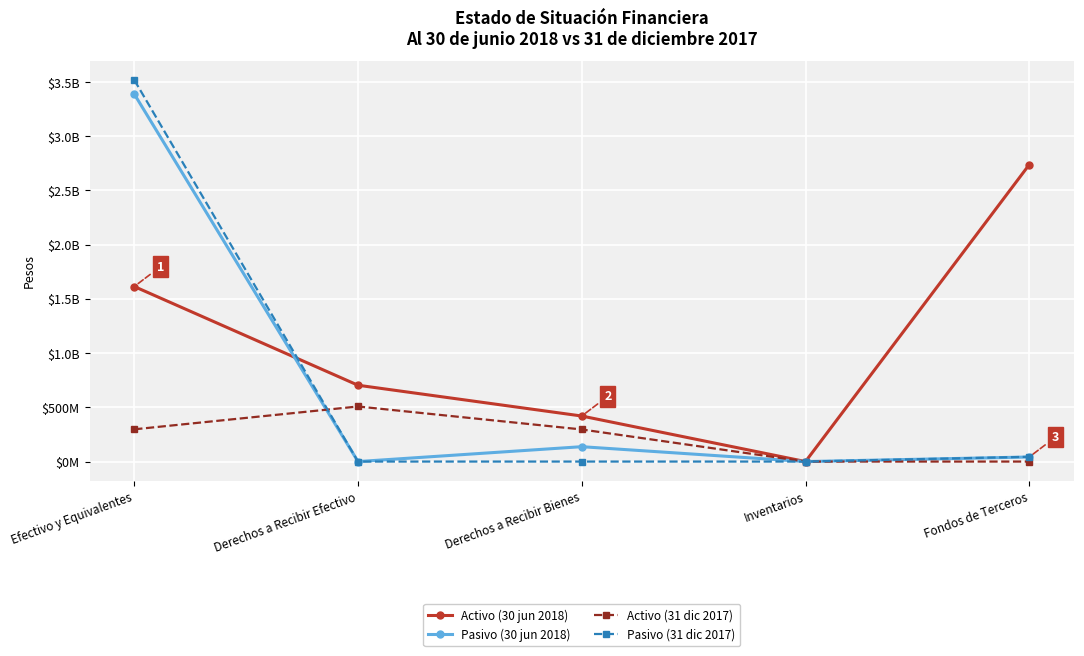

What is the average value of the Activo (30 jun 2018) series?

1094879857